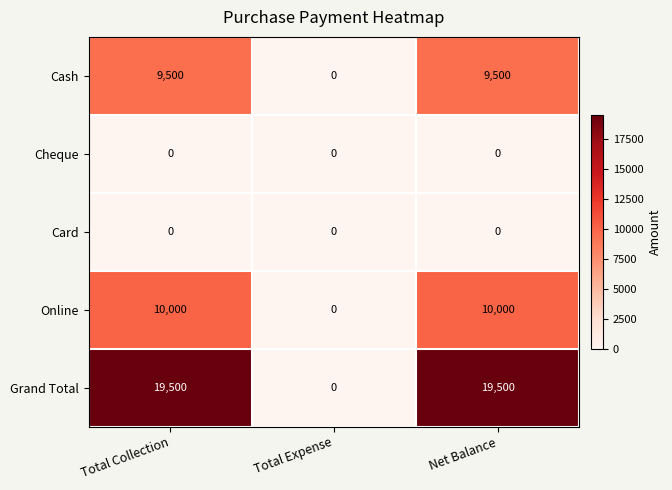

Count the Online values in the range 0 to 10000.

3